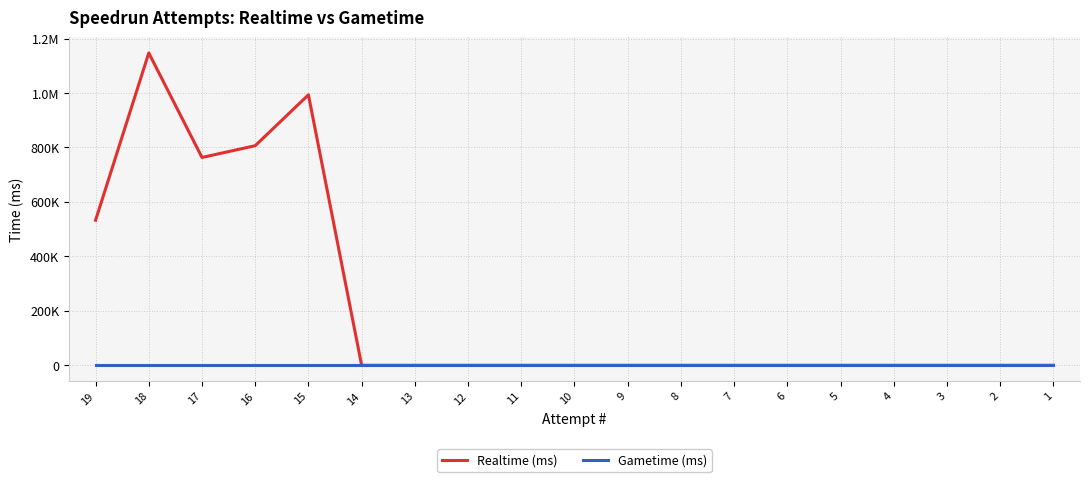

Reading left to right, extract all data points from this chart.

Realtime (ms): 19=532929	18=1147212	17=763413	16=806591	15=993451	14=0	13=0	12=0	11=0	10=0	9=0	8=0	7=0	6=0	5=0	4=0	3=0	2=0	1=0
Gametime (ms): 19=0	18=0	17=0	16=0	15=0	14=0	13=0	12=0	11=0	10=0	9=0	8=0	7=0	6=0	5=0	4=0	3=0	2=0	1=0